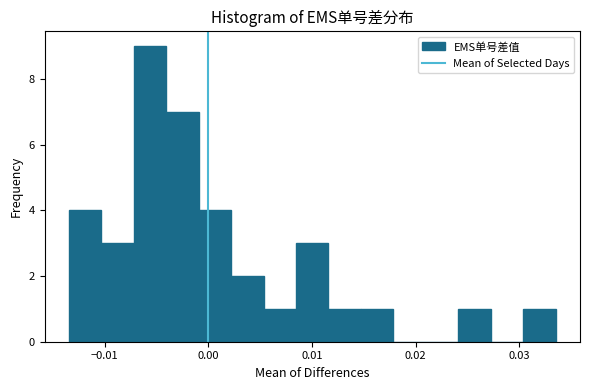

Read against the x-axis, roughly where is the centre of the tallest bar?

-0.006